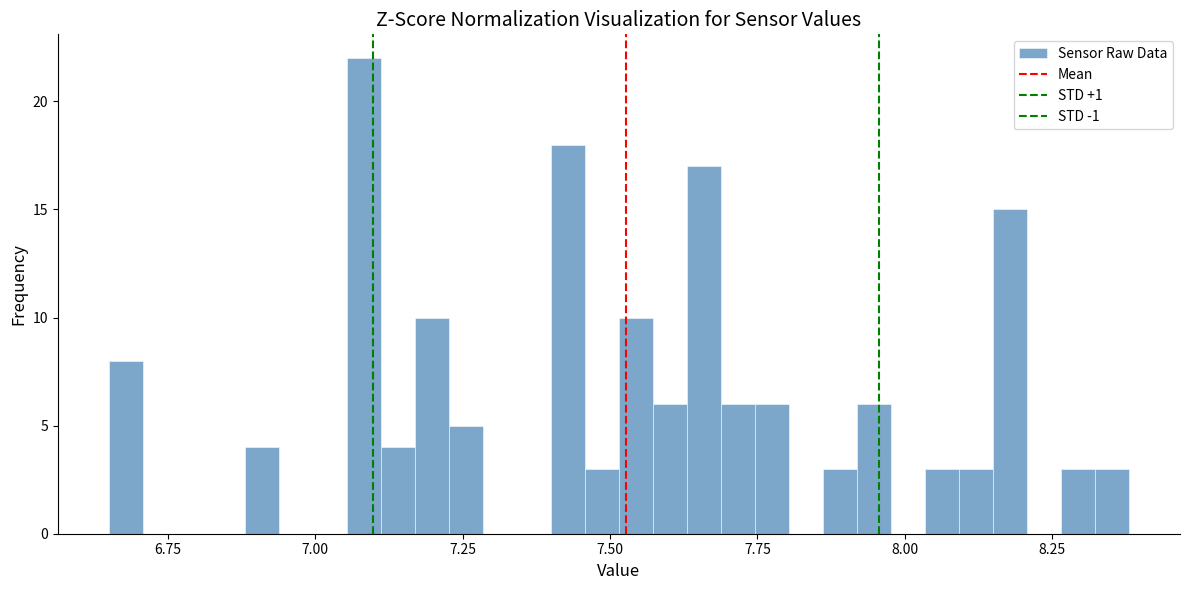

Around what value on the x-axis is the tallest bar? Give the approximate position of its centre, as read against the axis.

7.10